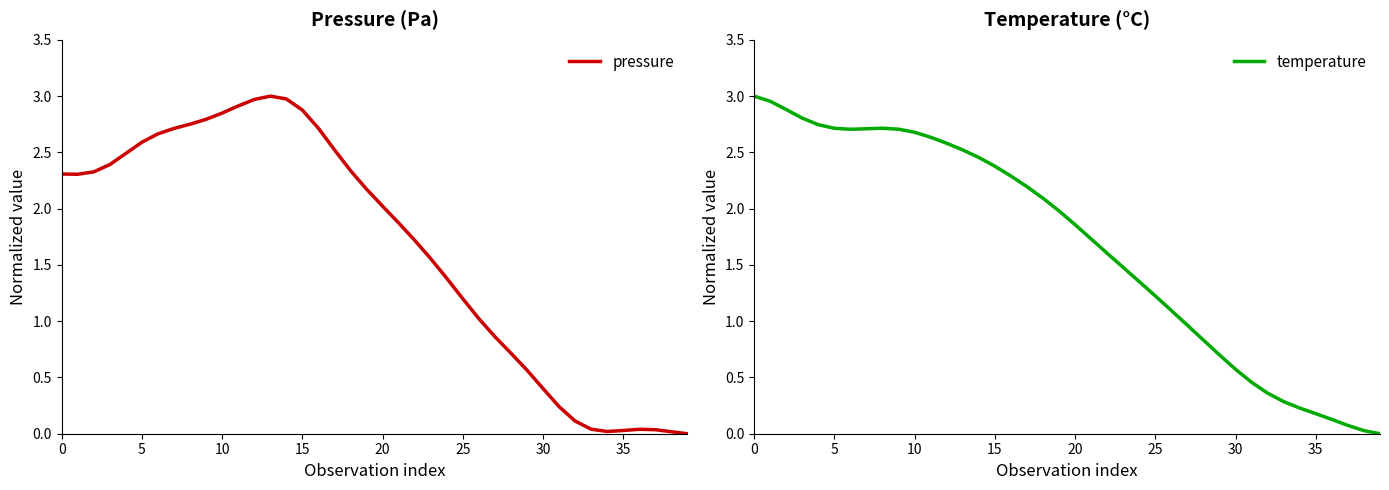

Which series has the largest total across all categories?

temperature